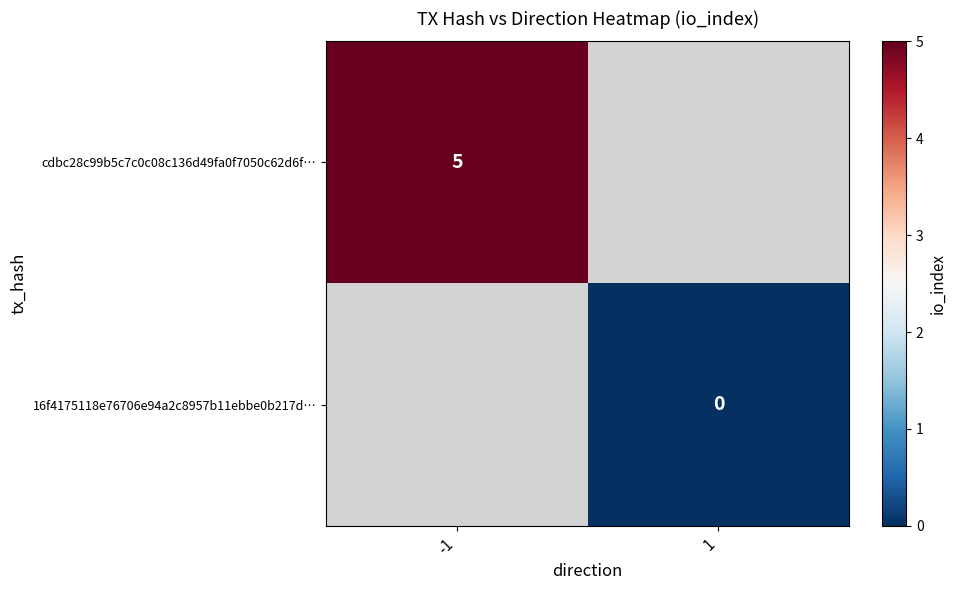

True or false: cdbc28c99b5c7c0c08c136d49fa0f7050c62d6f… has a value of 8 at -1.

False